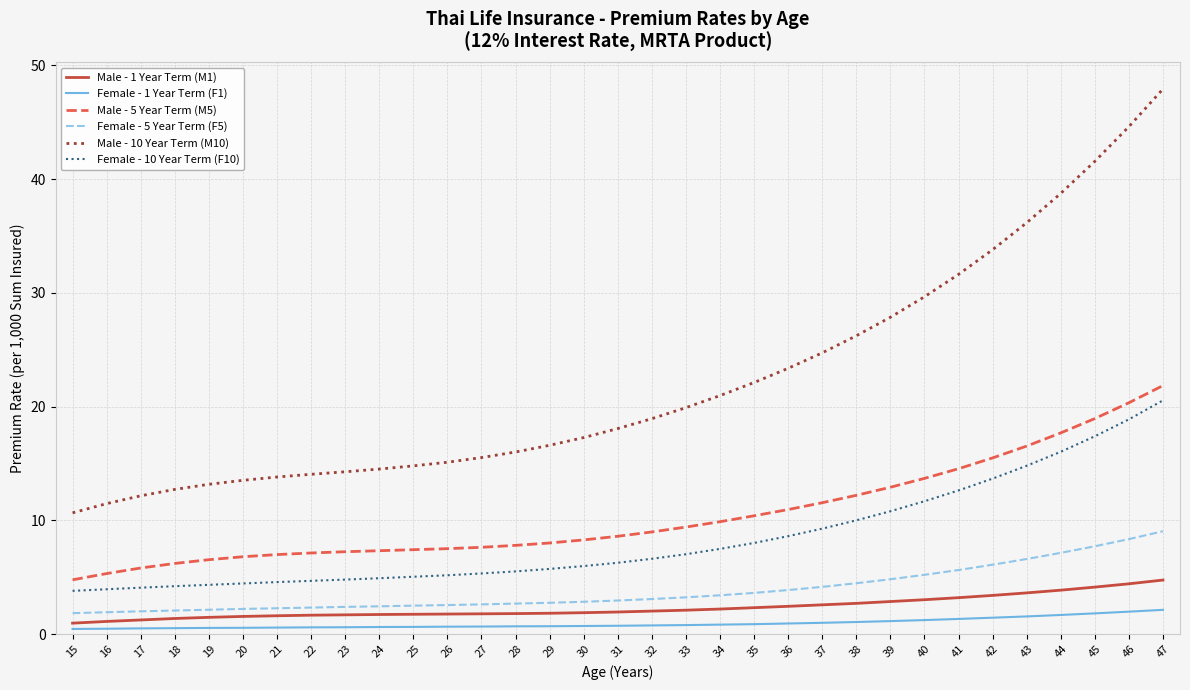

What is the sum of all Male - 5 Year Term (M5) values?

344.8